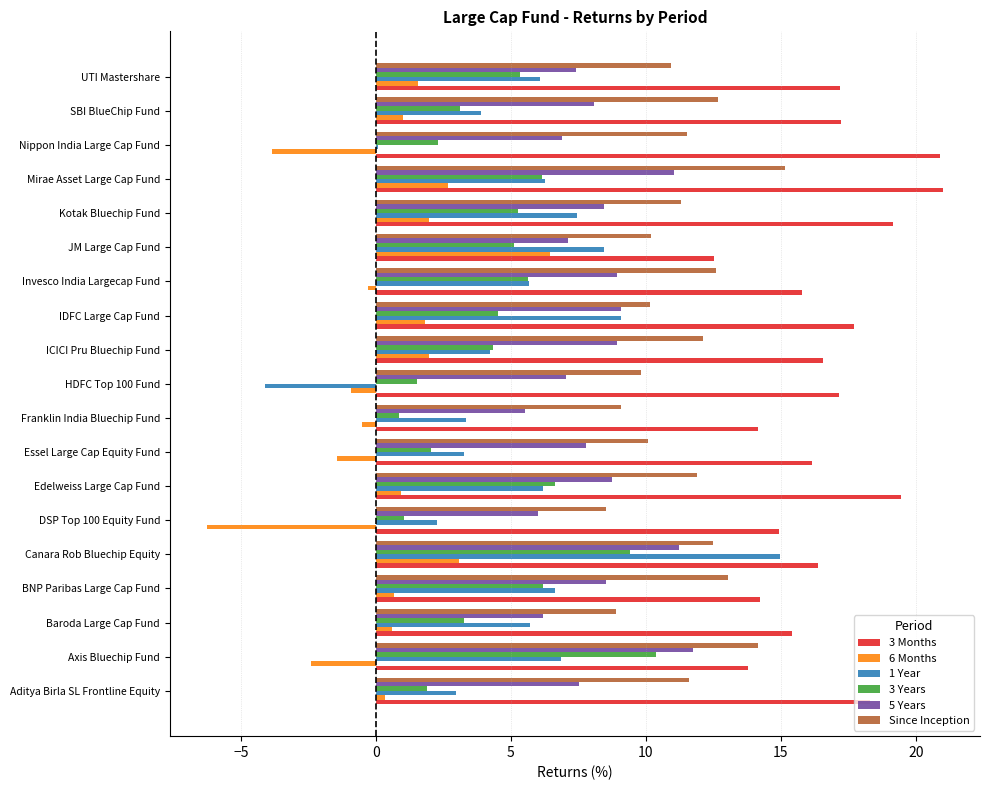

What is the maximum value for Since Inception?

15.1